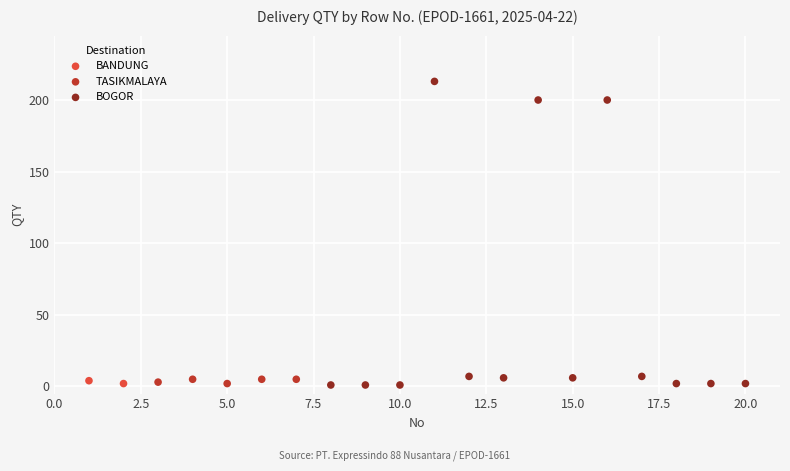

What are all the series names shown in the legend?

BANDUNG, TASIKMALAYA, BOGOR